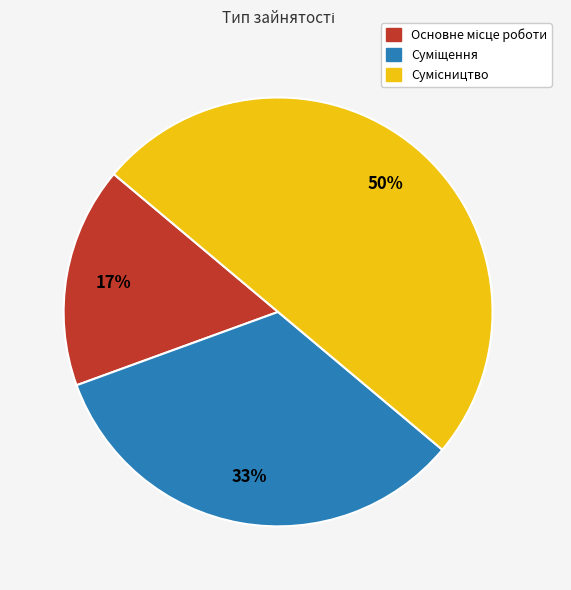

To the nearest percent, what is the average slice percentage?

33%